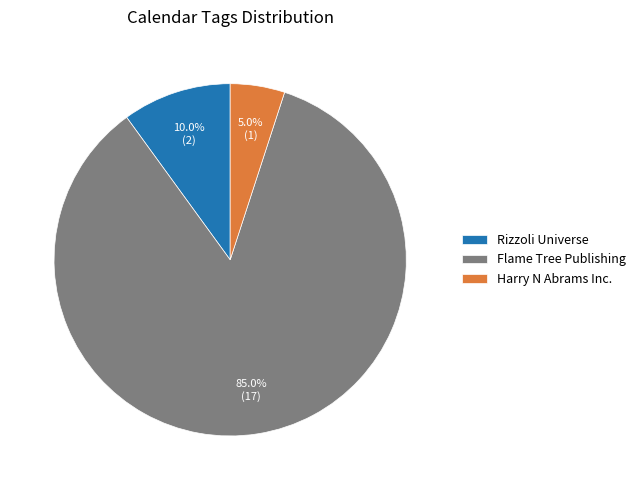

Which has a higher value, Rizzoli Universe or Harry N Abrams Inc.?

Rizzoli Universe